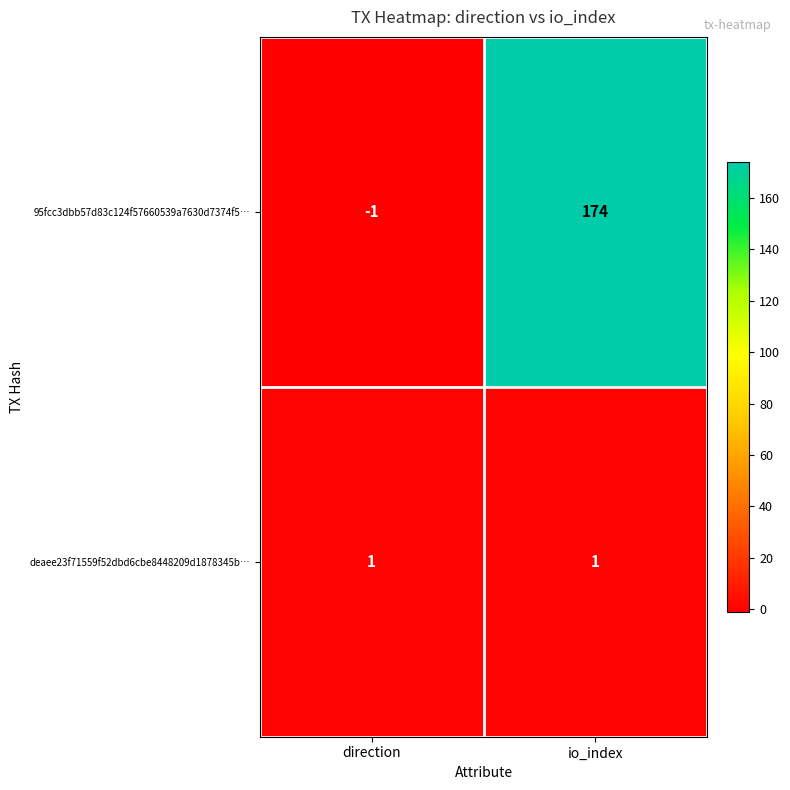

Reading left to right, list all the values displayed in this chart.

95fcc3dbb57d83c124f57660539a7630d7374f5…: direction=-1	io_index=174
deaee23f71559f52dbd6cbe8448209d1878345b…: direction=1	io_index=1